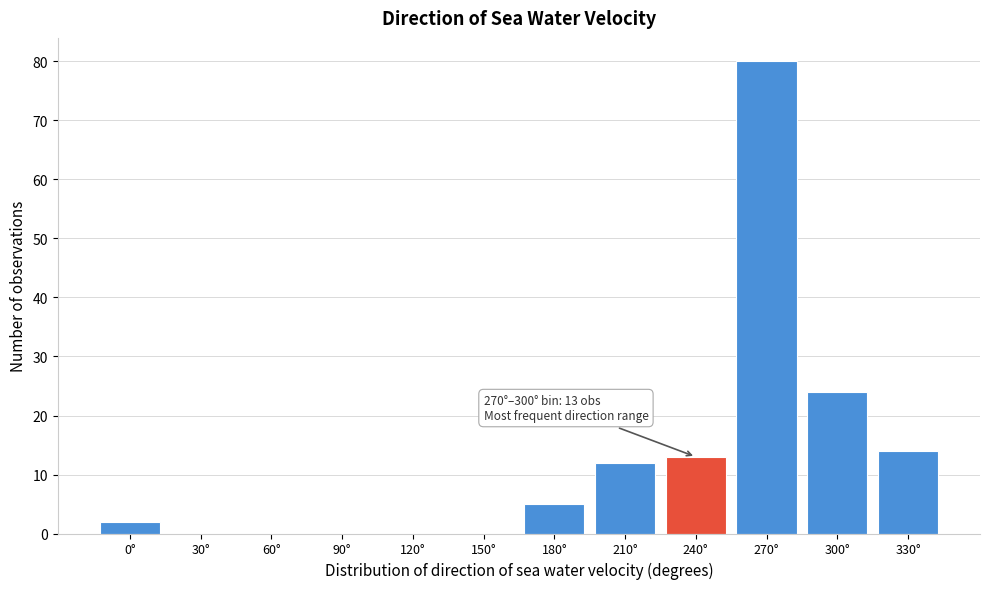

Reading right to left, transcribe all the data shown in this chart.

330°=14	300°=24	270°=80	240°=13	210°=12	180°=5	150°=0	120°=0	90°=0	60°=0	30°=0	0°=2